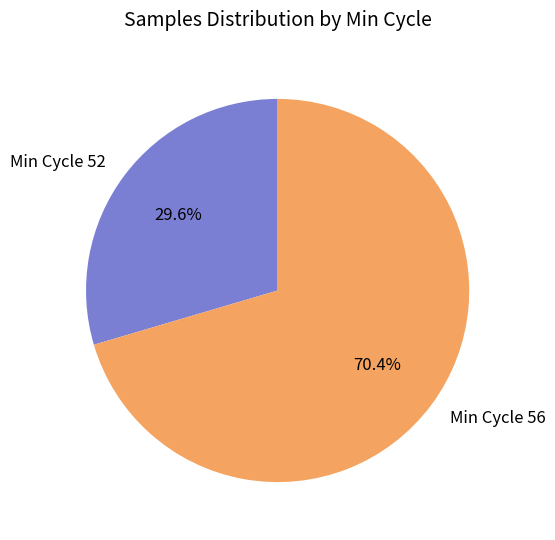

Approximately how many times larger is the value at Min Cycle 52 compared to Min Cycle 56?

0.4